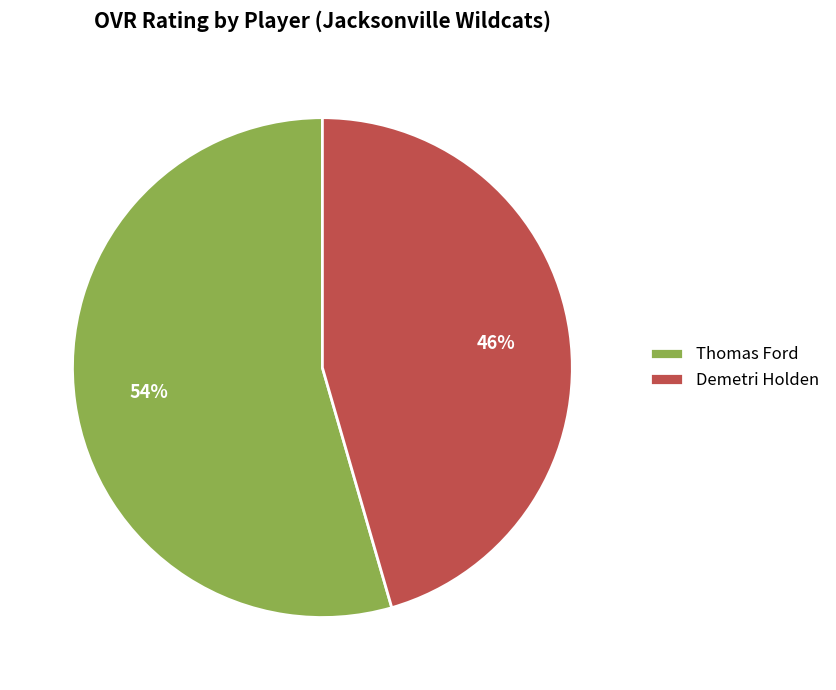

Which has a higher value, Demetri Holden or Thomas Ford?

Thomas Ford